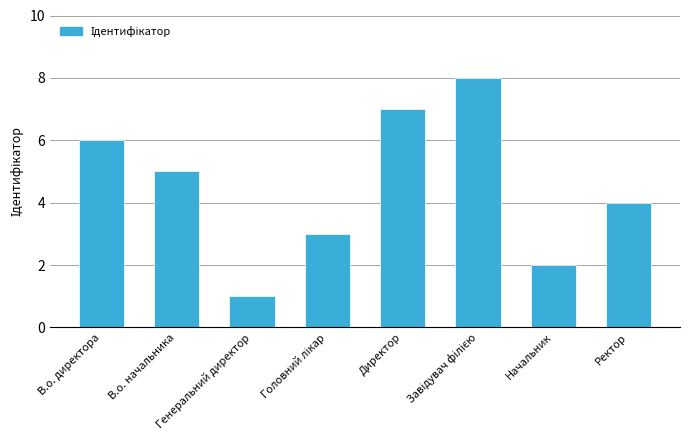

What is the maximum value shown in the chart?

8